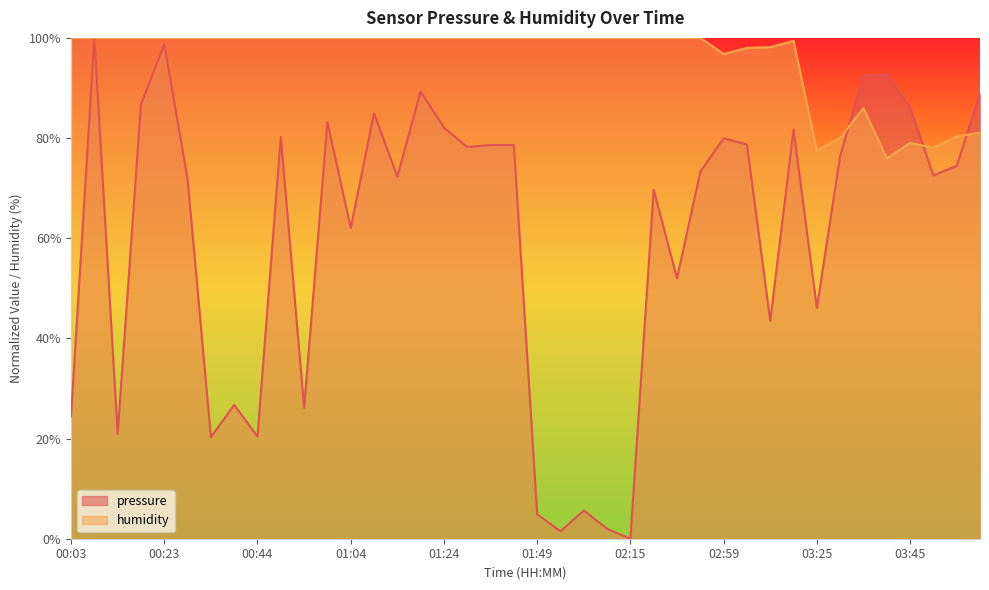

What is the difference between the second highest and second lowest values in the humidity series?

22.6